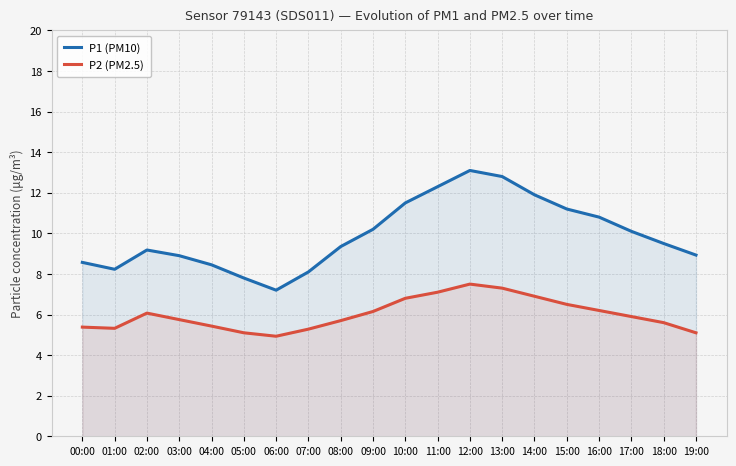

What is the sum of the P2 (PM2.5) values at 09:00 and 18:00?

11.8